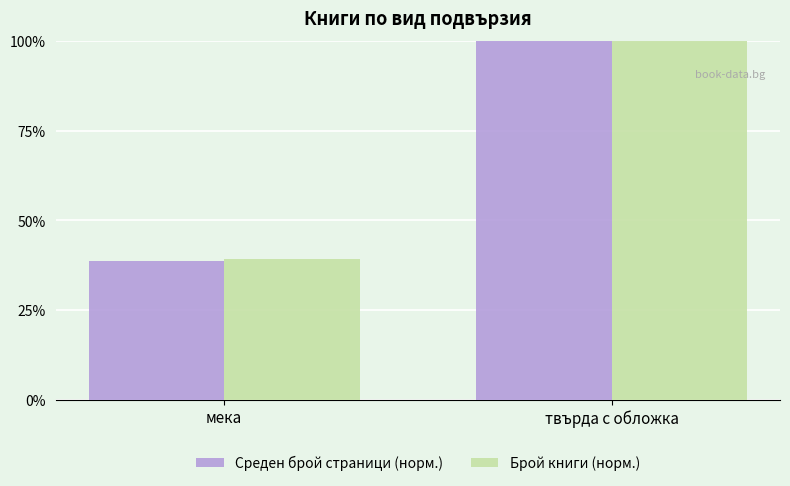

What is the total value across all series at твърда с обложка?

200.0